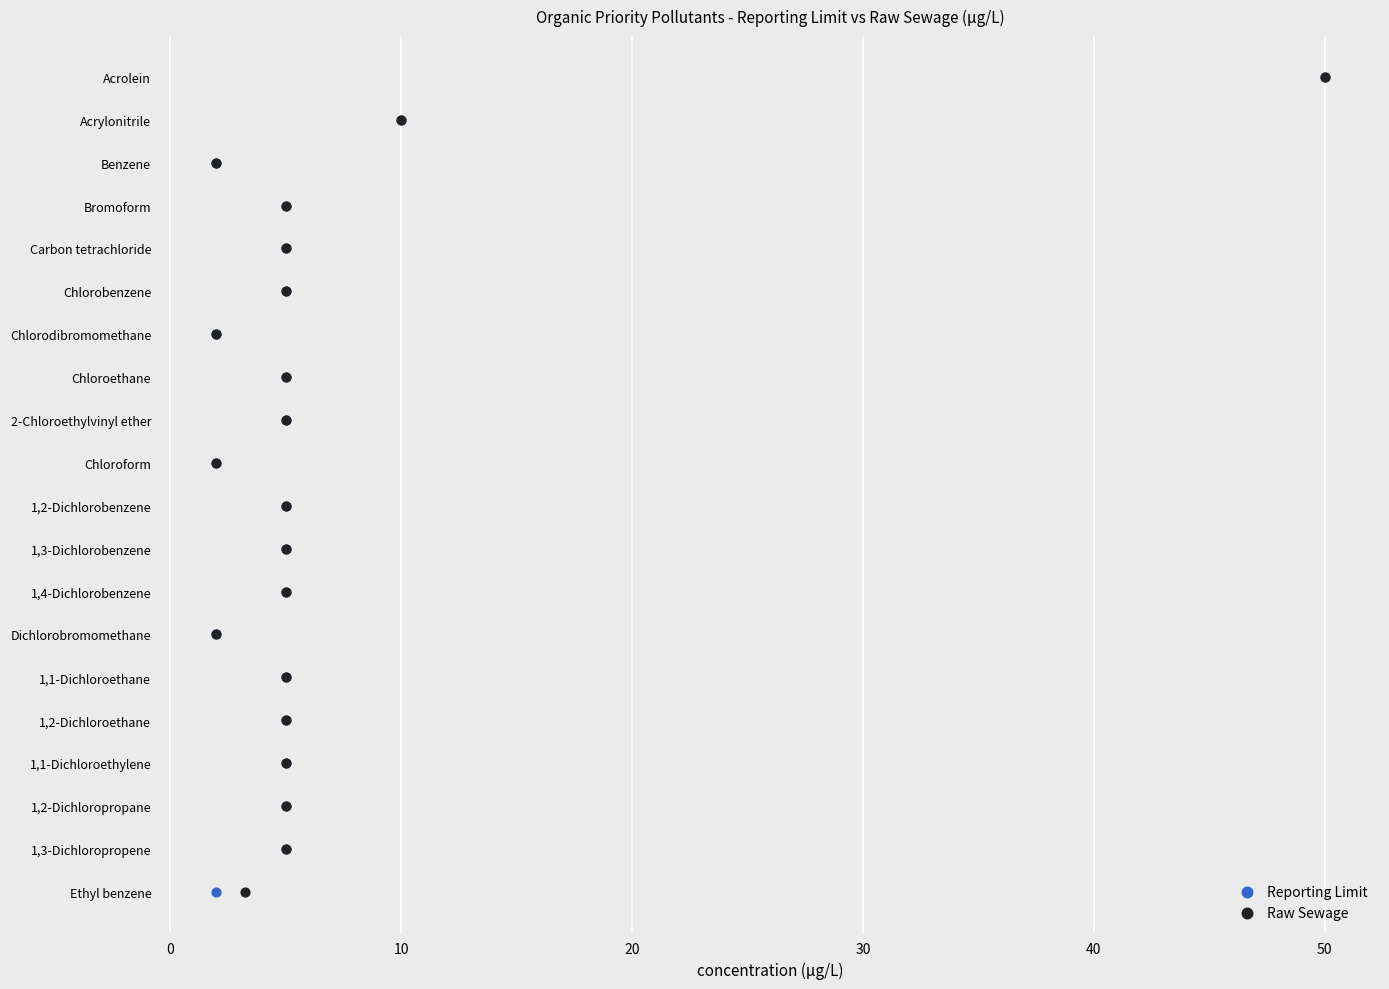

Which series reaches the maximum Y coordinate?

Reporting Limit